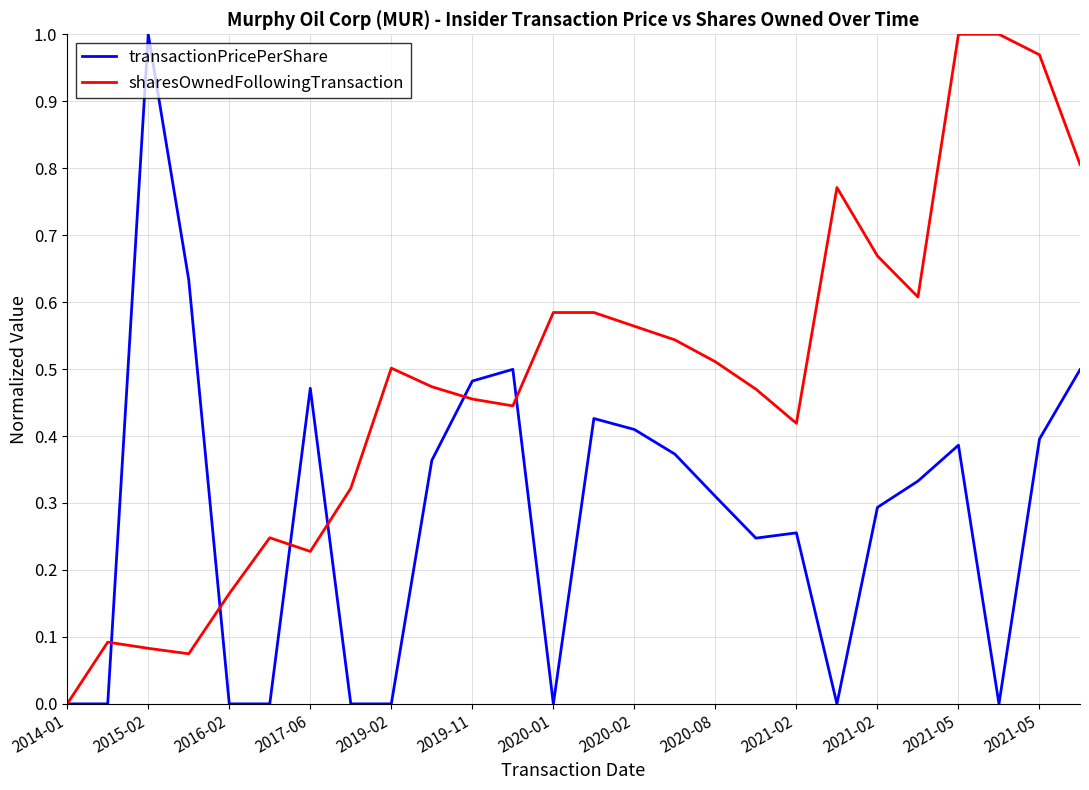

Is this an area chart (filled region under the line)?

No